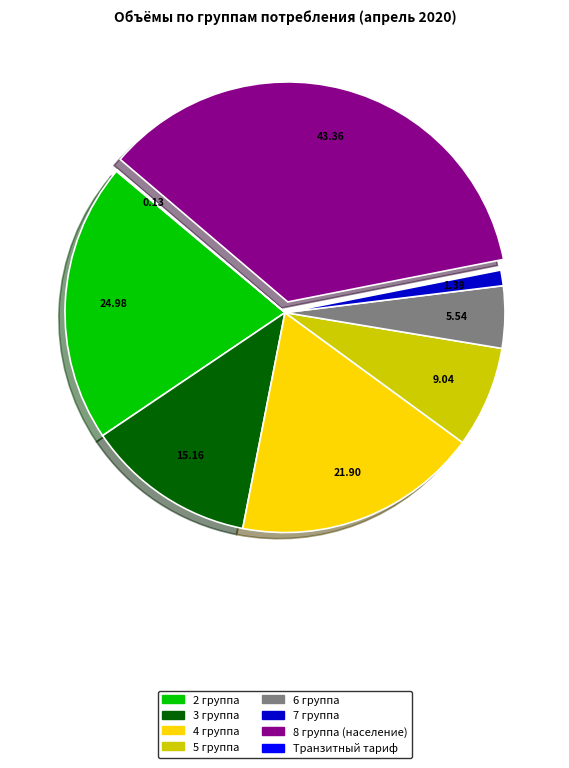

Is there any slice that represents more than half of the pie?

No